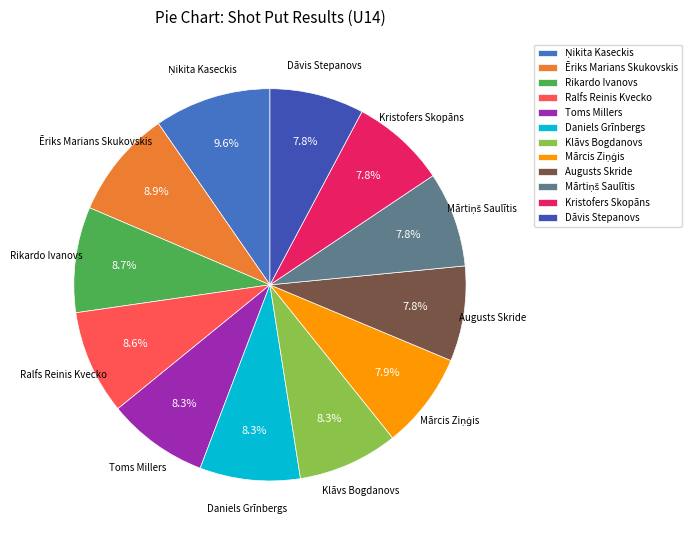

Approximately how many times larger is the value at Toms Millers compared to Ēriks Marians Skukovskis?

0.9